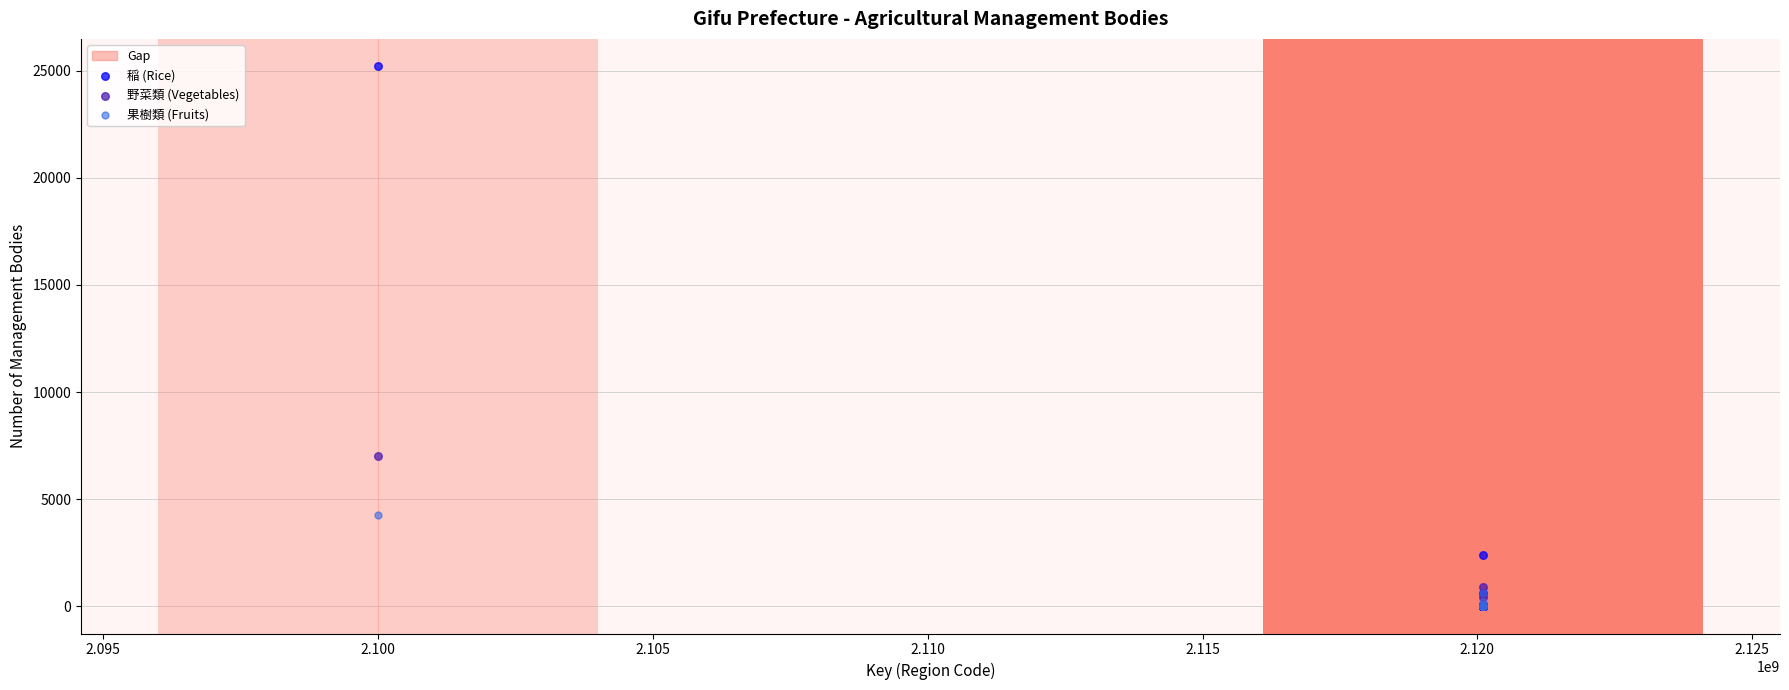

In the 稲 (Rice) series, what Y value is closest to 12607?

2414